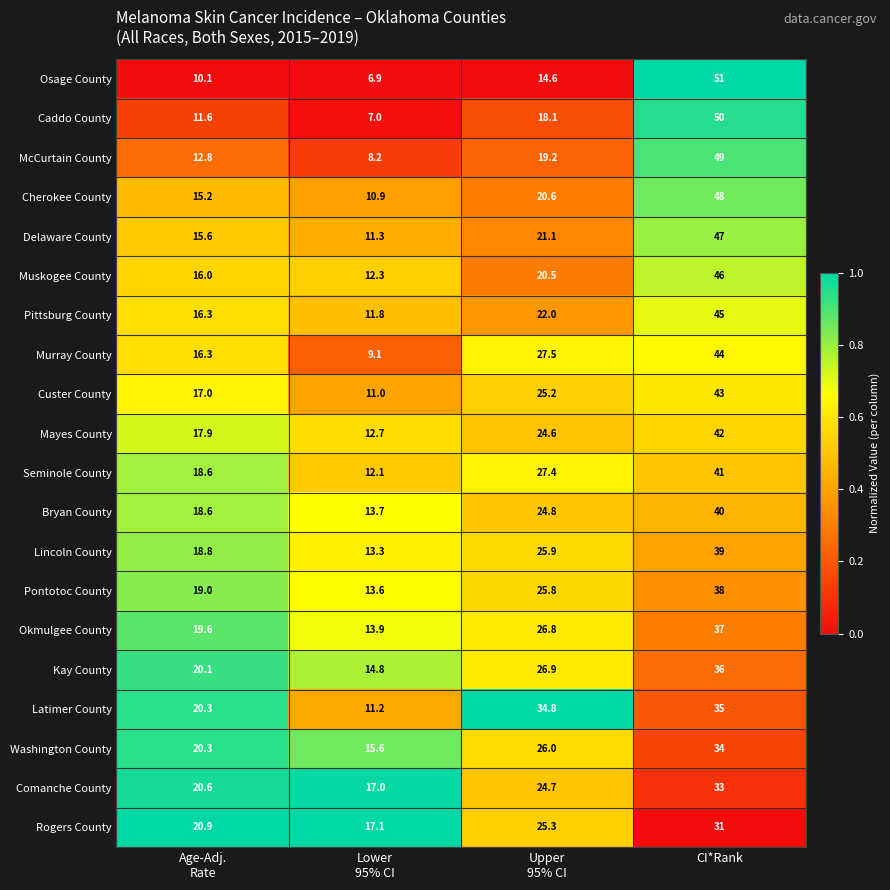

What is the average value of the Delaware County series?

23.8